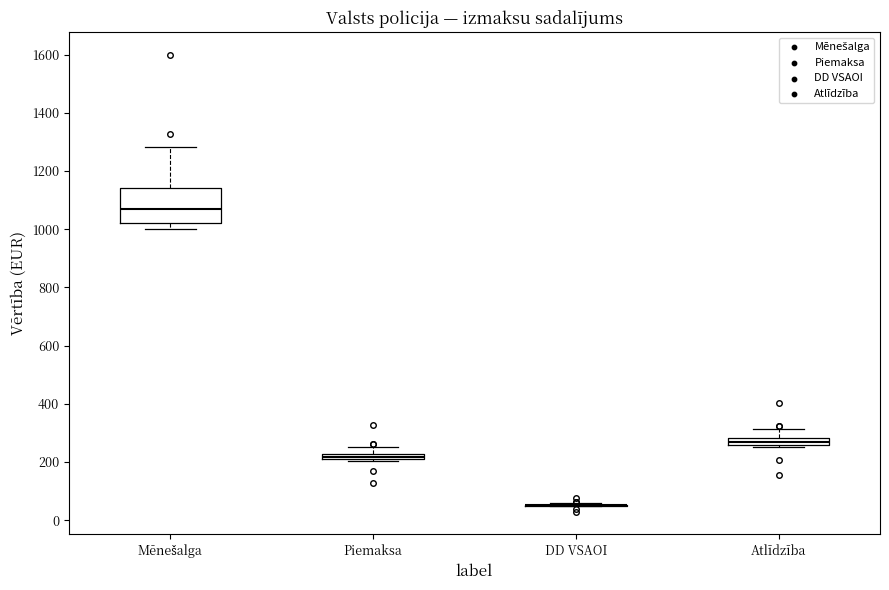

Which box is the tallest, from its lower edge to its upper edge?

Mēnešalga